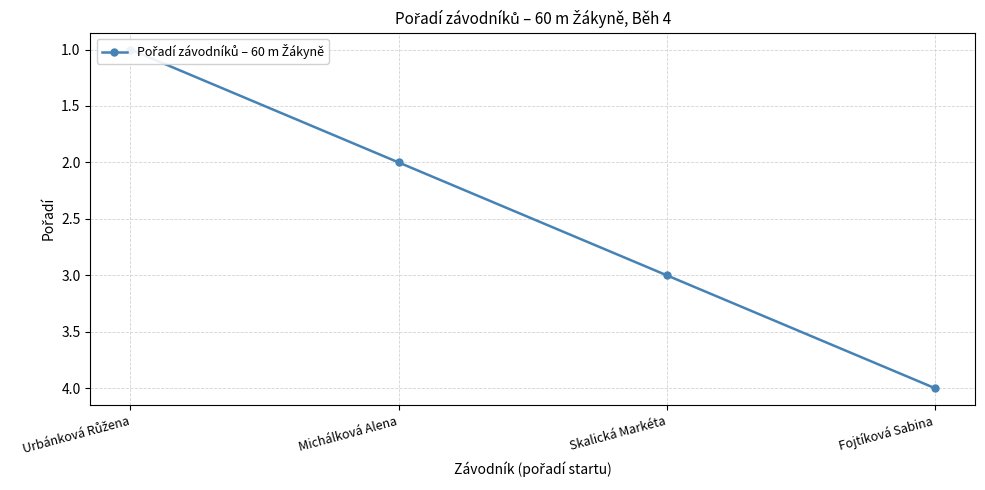

How many data points does each series have?

4